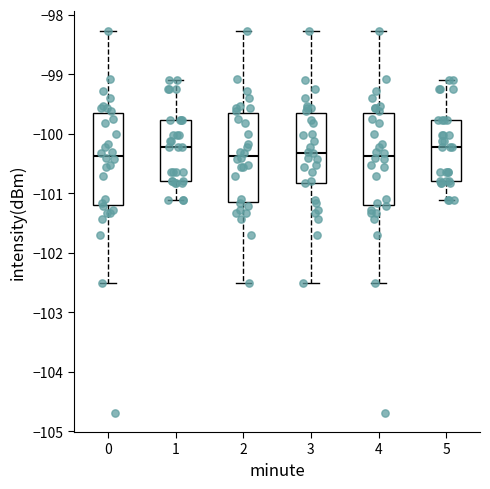

Where is the lower edge of the box at x = 4 on the y-axis? The values are not printed on the chart, so give them approximately, as read against the axis.

-101.2